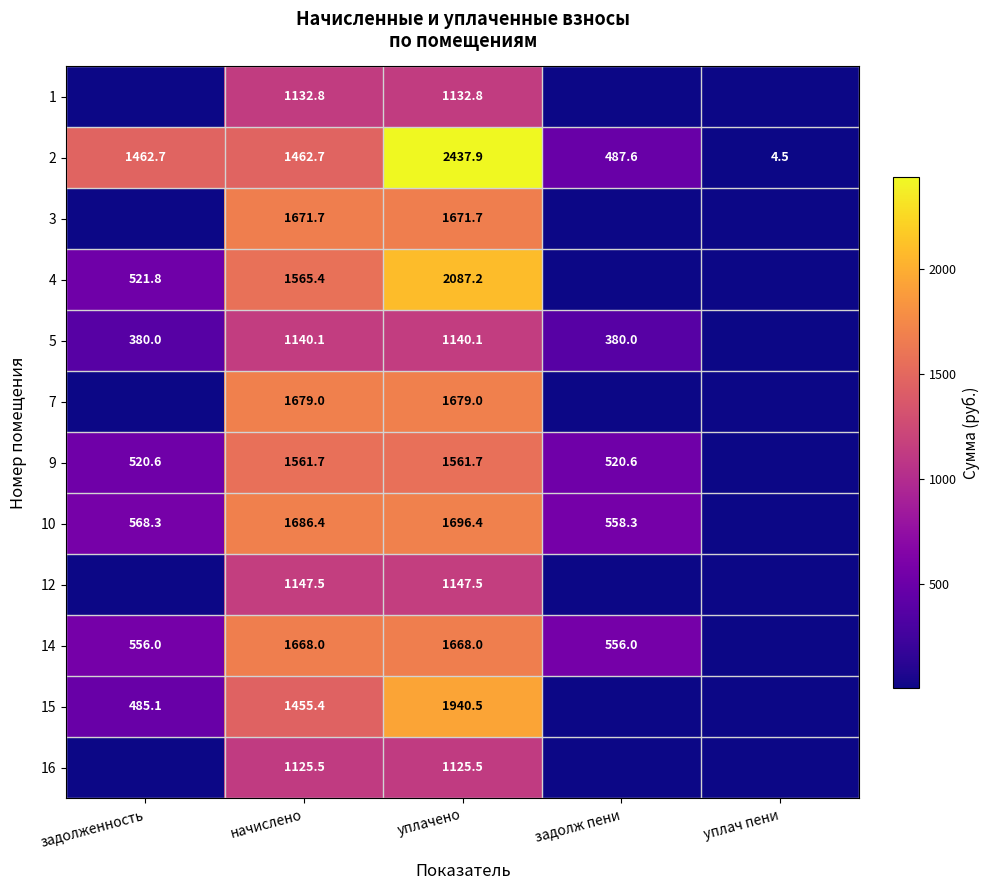

Which has a higher value, задолженность or начислено?

начислено